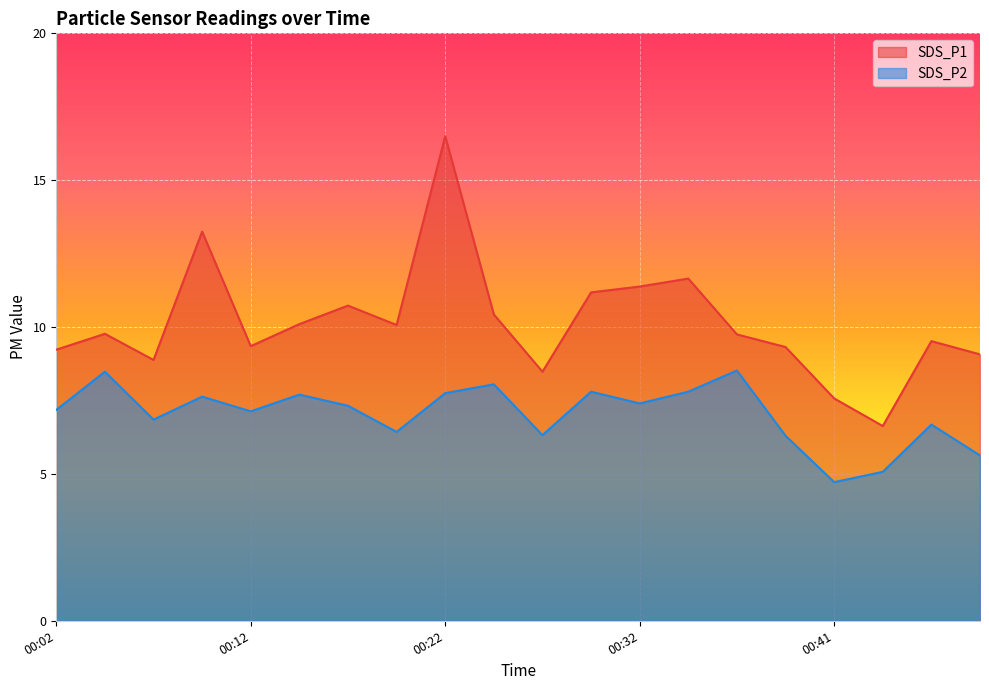

Which category has the highest value across all series?

00:22